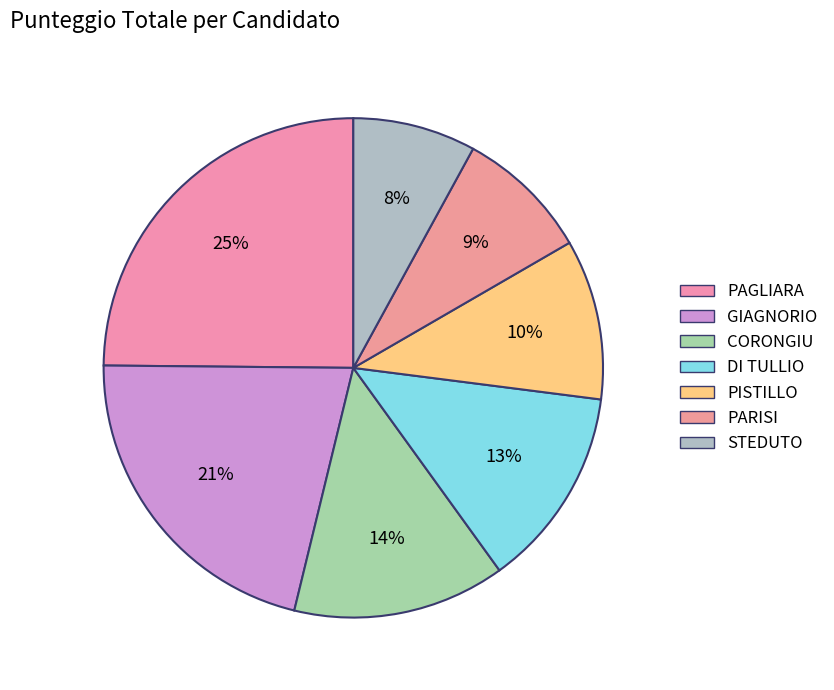

How many slices are in this pie chart?

7